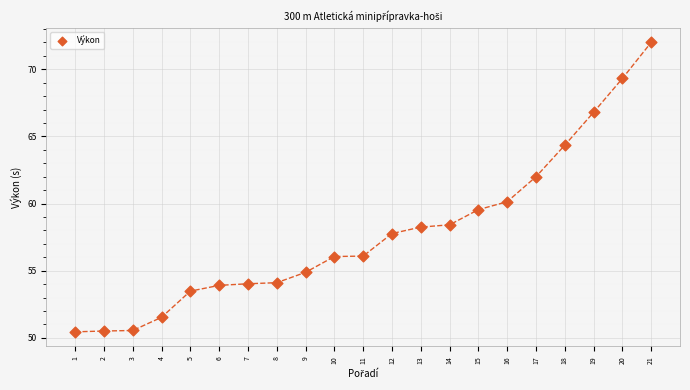

What is the range of X values (max minus min)?

20.0